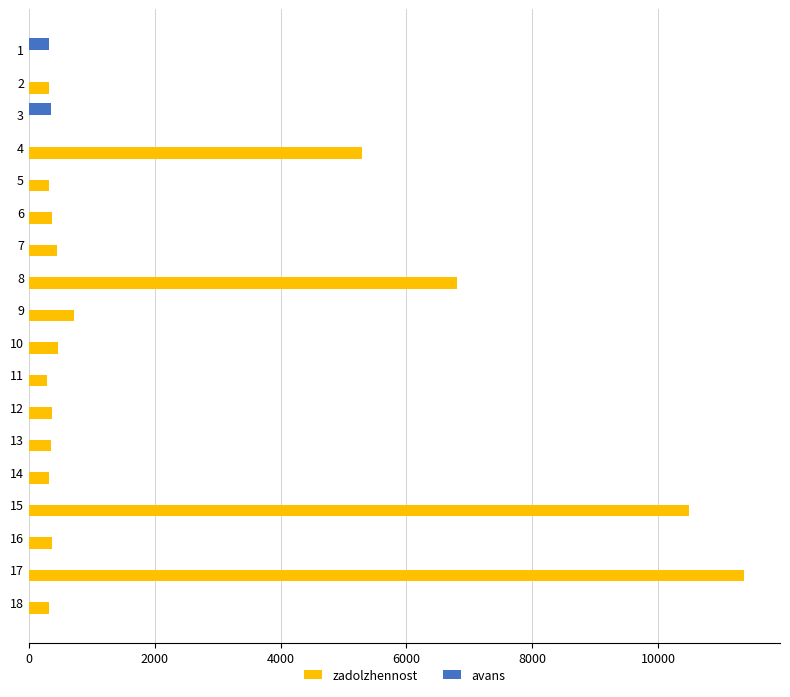

Count the number of categories in the chart.

18